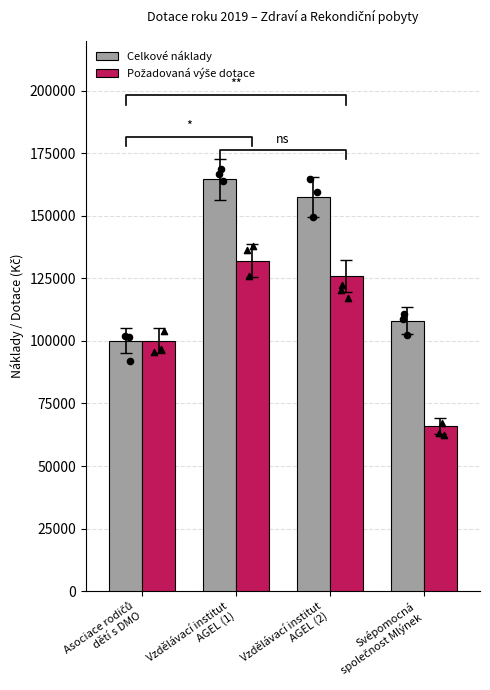

Which series has the largest total across all categories?

Celkové náklady